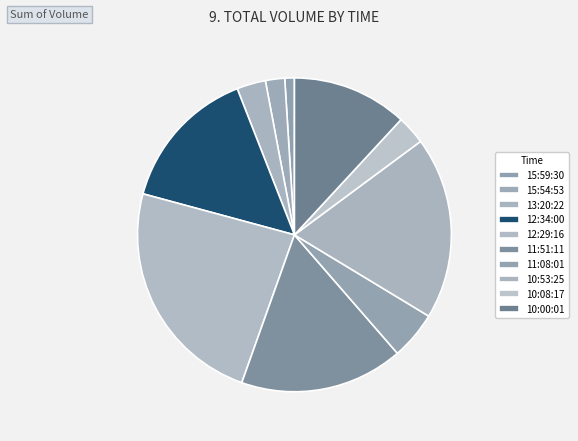

Approximately how many times larger is the value at 11:08:01 compared to 15:59:30?

5.0